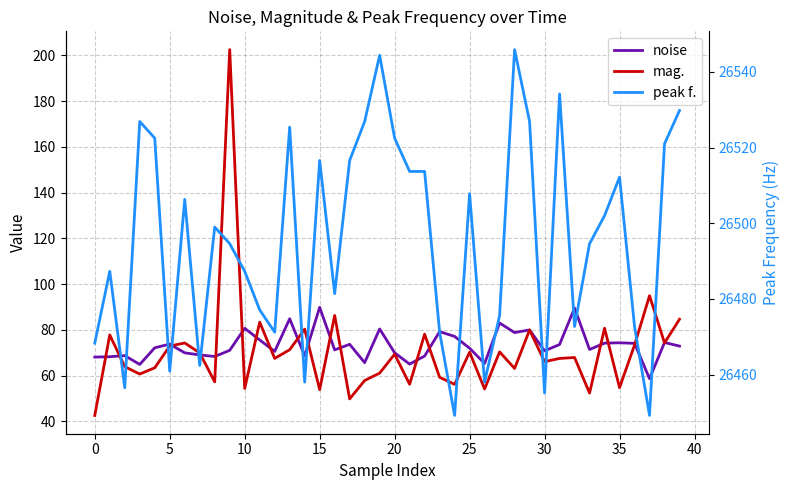

What is the difference between the maximum and second lowest values in the noise series?

25.0